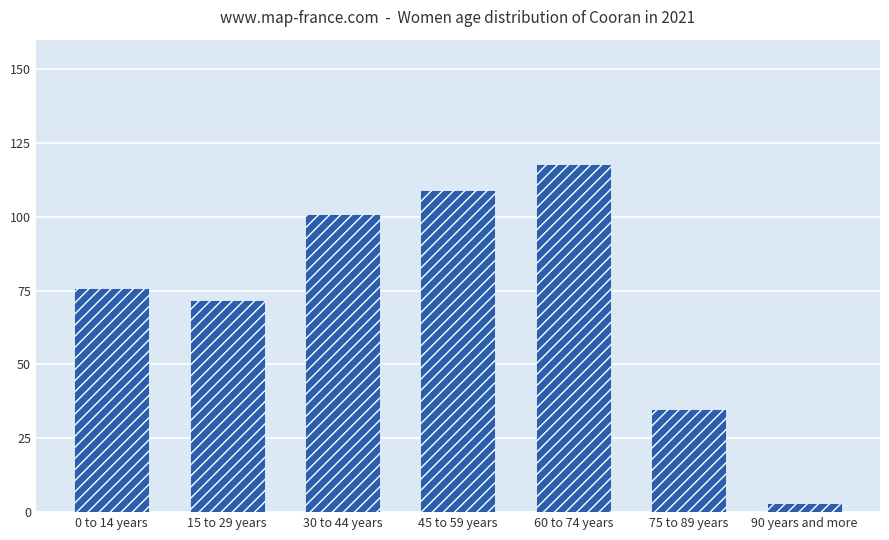

What is the change in value from 30 to 44 years to 75 to 89 years?

-66